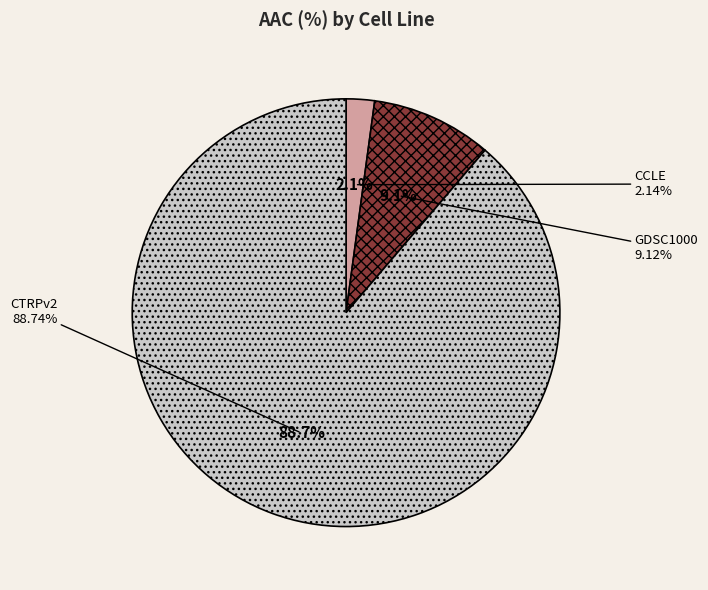

What is the largest slice in the pie chart?

CTRPv2